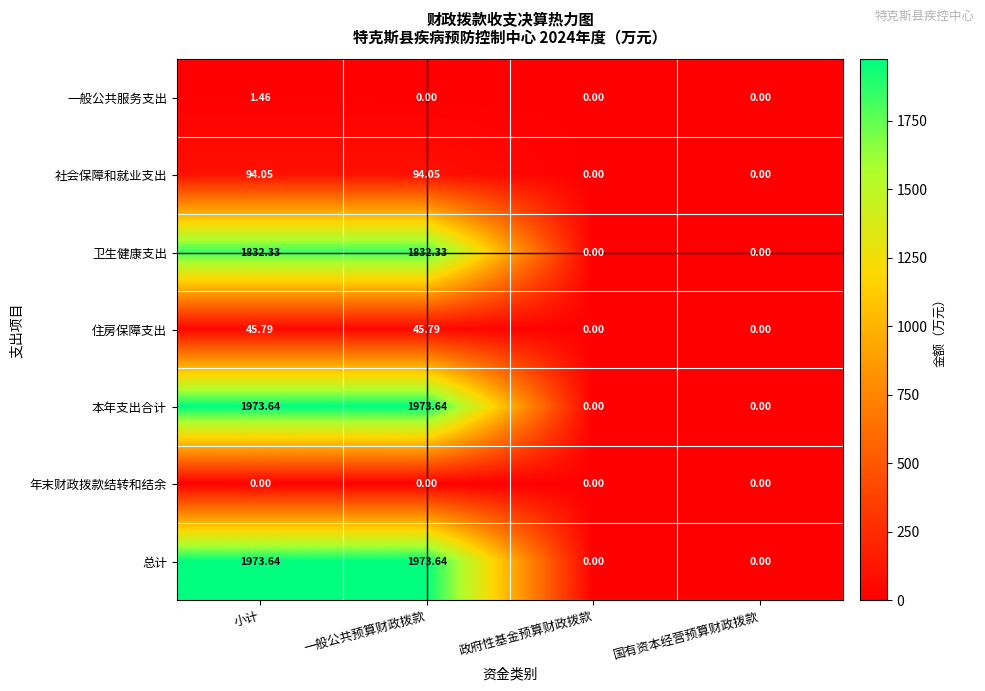

Where does the 本年支出合计 series first go above 1973?

小计